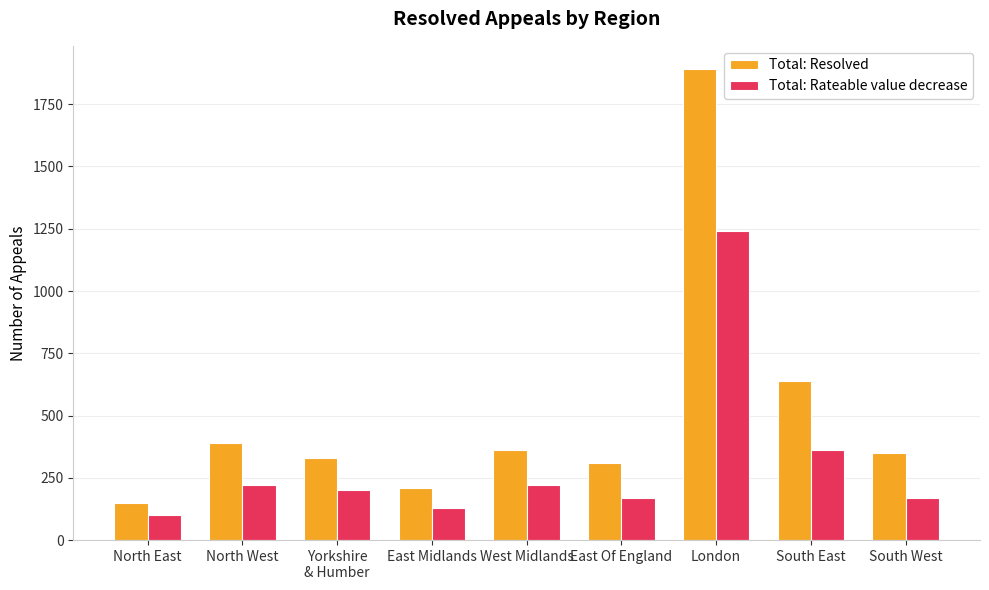

What is the difference between the highest and lowest values at West Midlands?

140